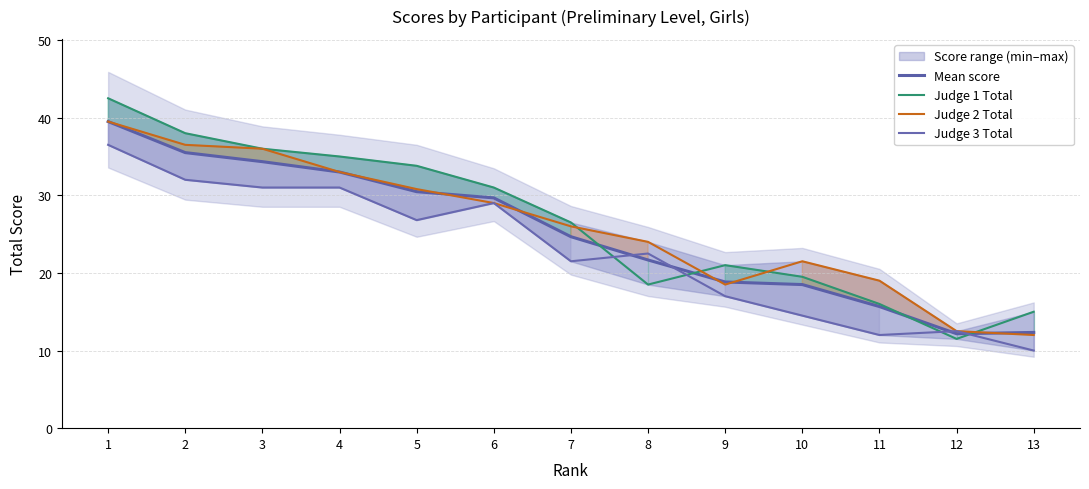

What is the difference between the Judge 2 Total values at 4 and 1?

6.5